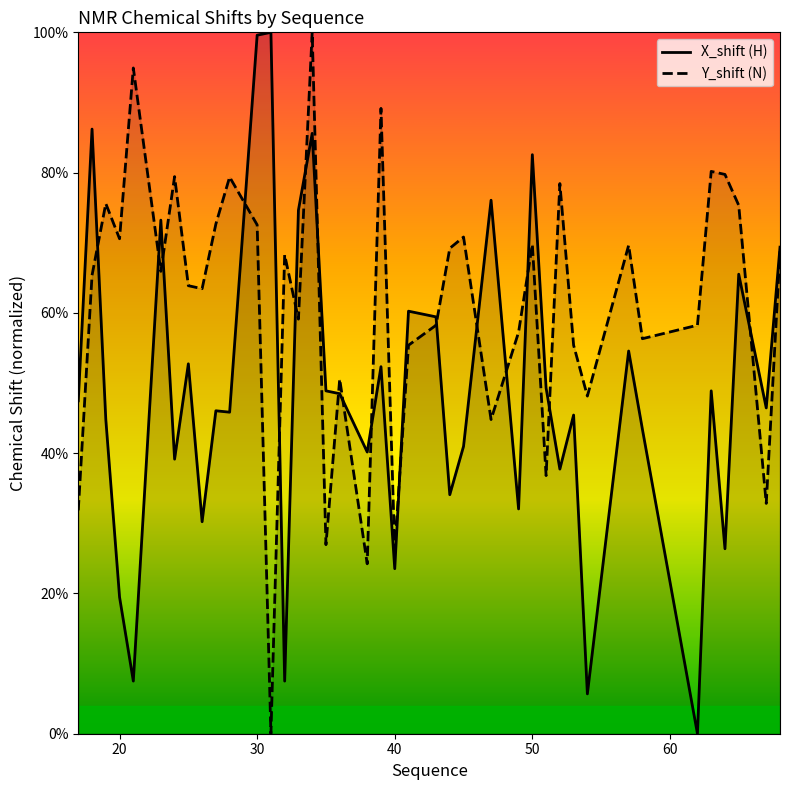

How many lines are shown in the chart?

2